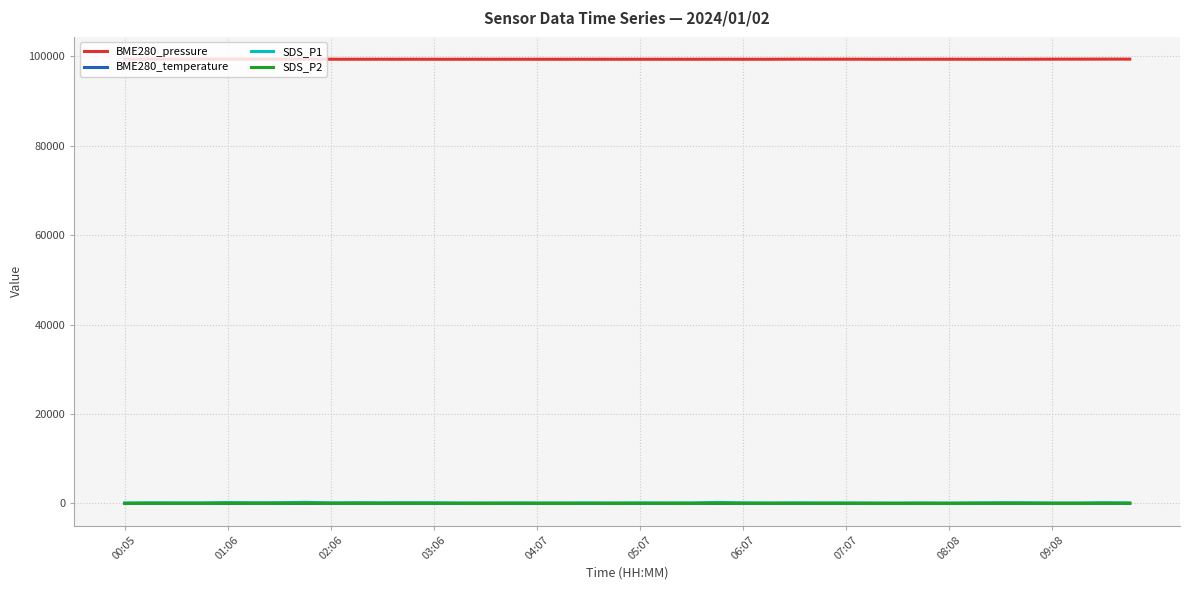

Which series has the widest spread of values?

SDS_P1